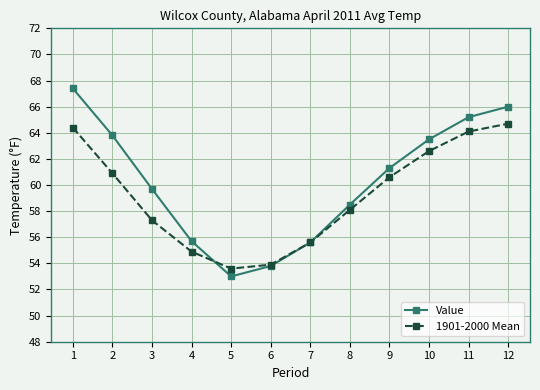

Between 1 and 3, which series saw the biggest shift?

Value